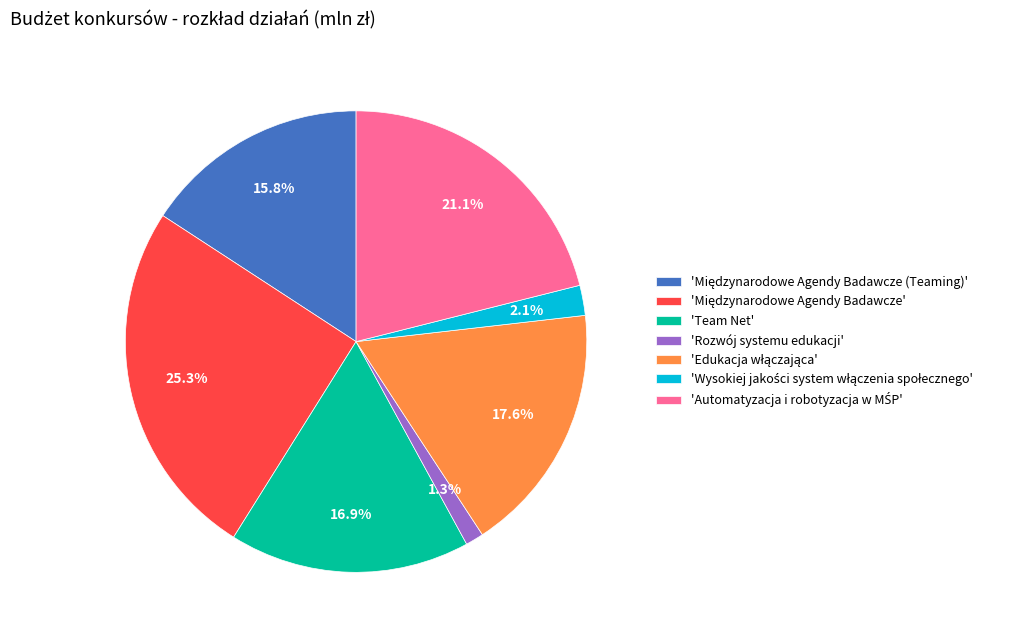

How many slices are in this pie chart?

7